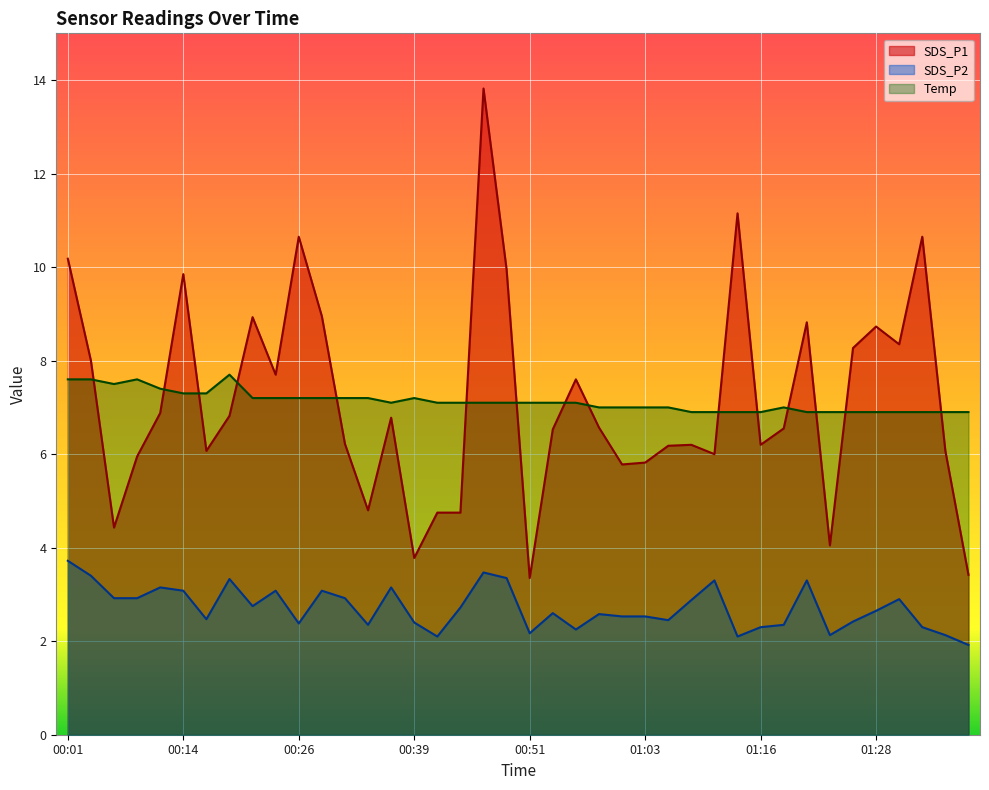

What is the approximate value of SDS_P2 at 01:11?

3.3